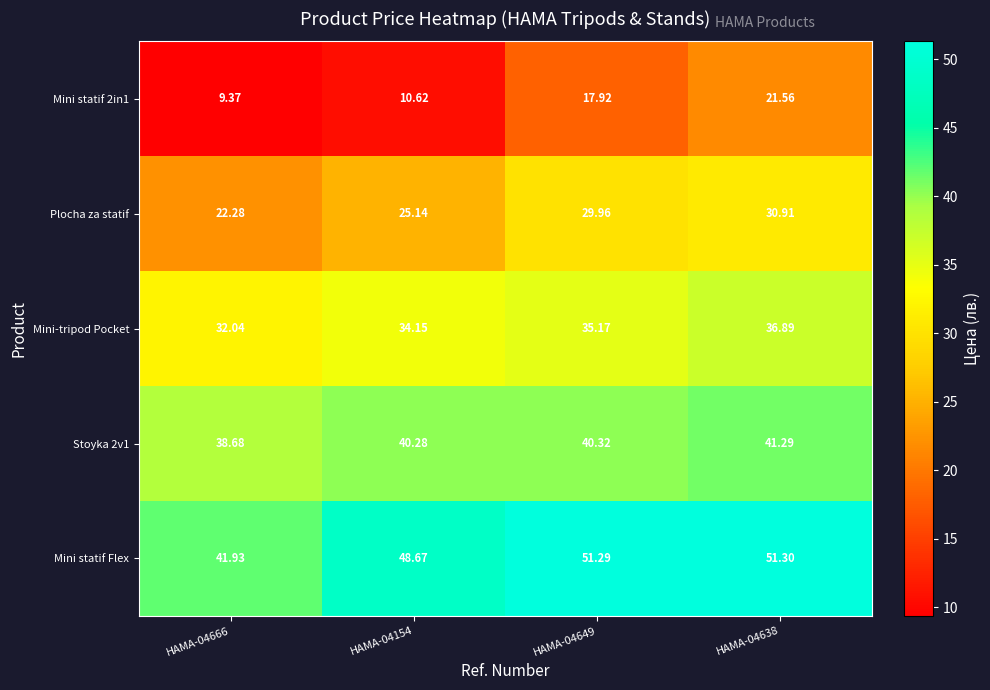

Rank the series at HAMA-04154 from highest to lowest value.

Mini statif Flex, Stoyka 2v1, Mini-tripod Pocket, Plocha za statif, Mini statif 2in1